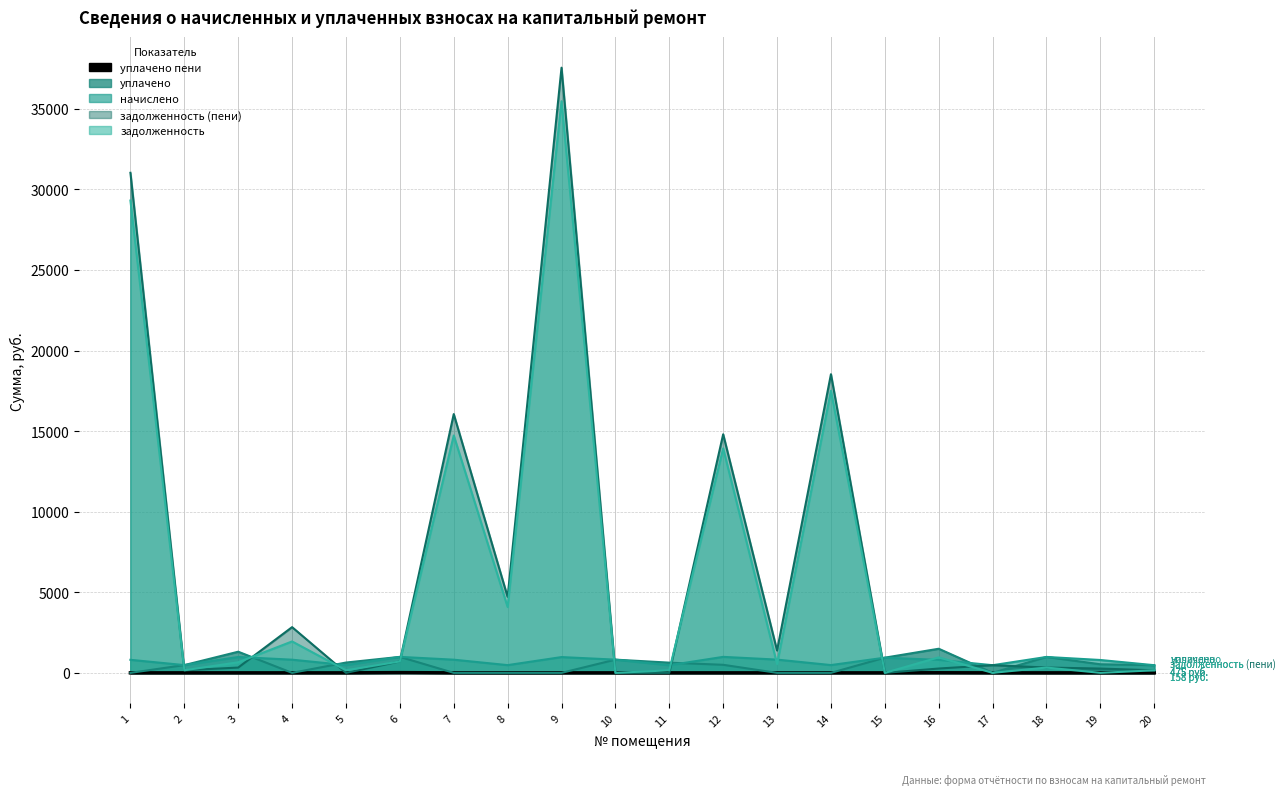

The задолженность series shows 656.1 at 3. True or false?

True